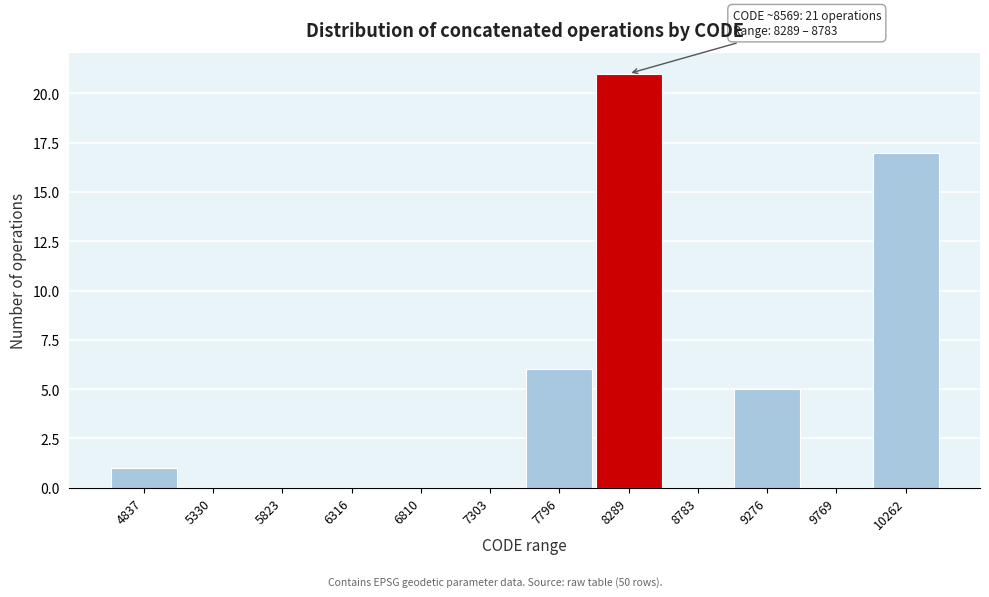

Reading left to right, extract all data points from this chart.

4837=1	5330=0	5823=0	6316=0	6810=0	7303=0	7796=6	8289=21	8783=0	9276=5	9769=0	10262=17